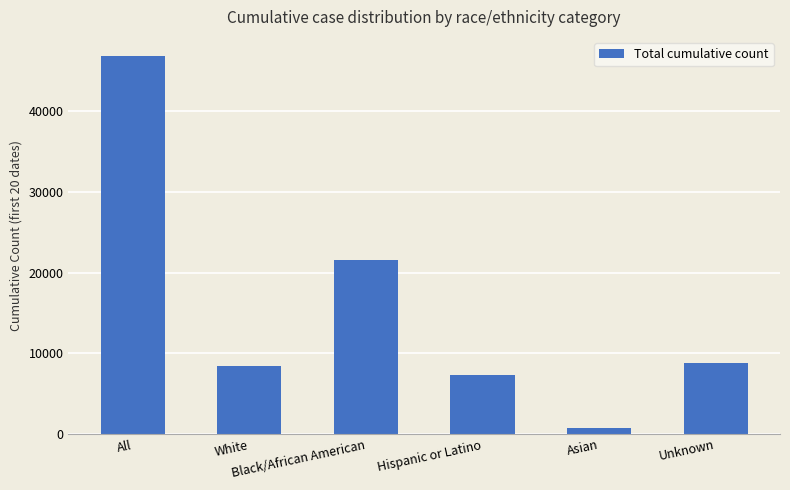

Is it true that the value at Unknown is 8876?

True